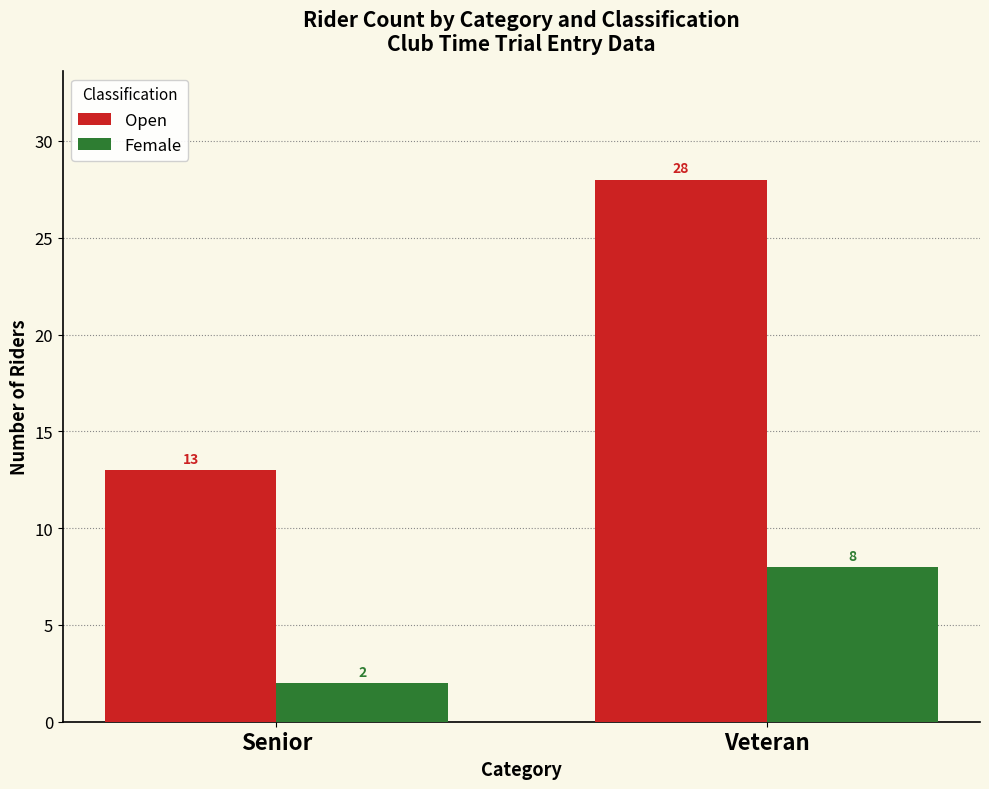

How many bars are there in each group?

2